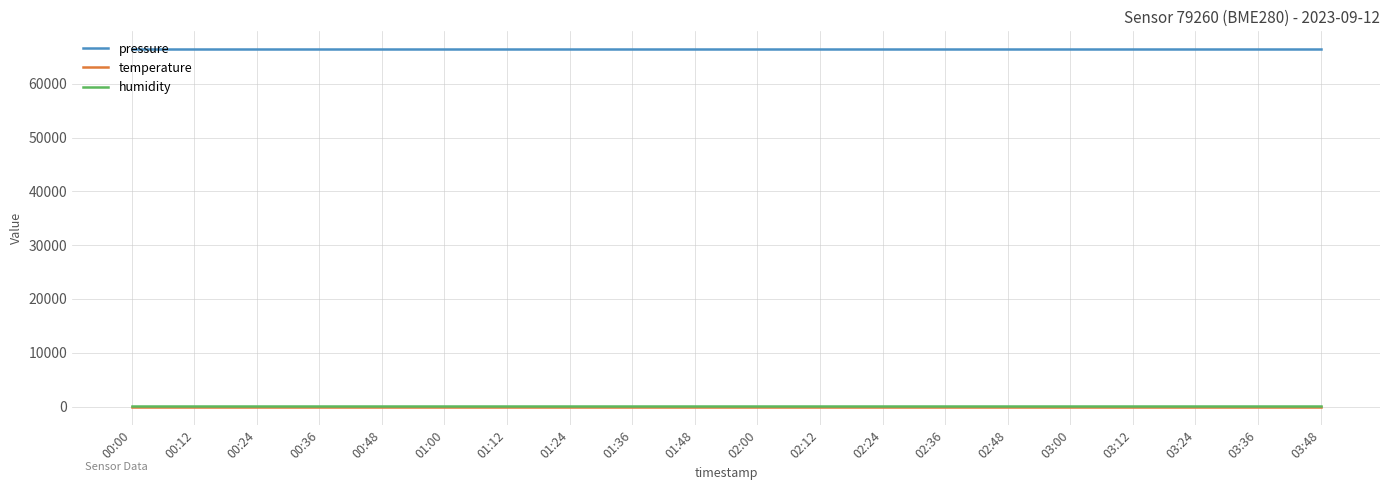

What is the maximum value for humidity?

100.0